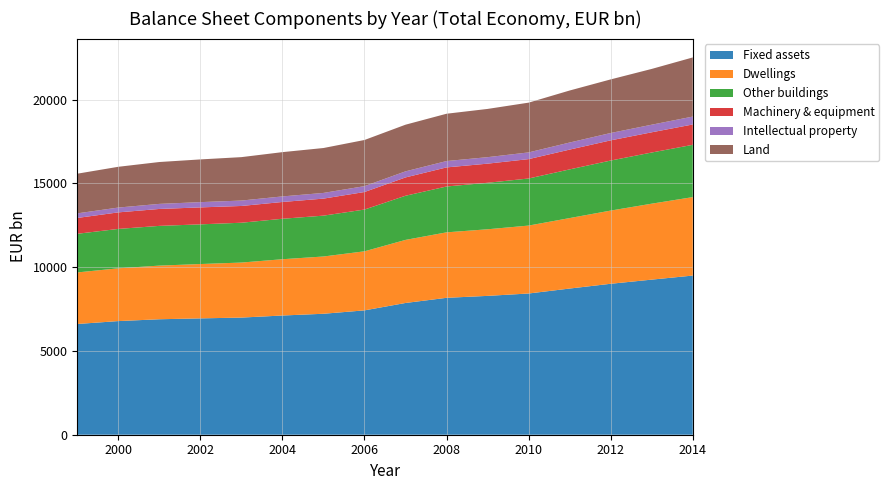

Reading left to right, list all the values displayed in this chart.

Fixed assets: 6609.4	6782.9	6891.8	6944.5	6991.5	7115.3	7219.8	7422.2	7863.8	8171.5	8287.3	8429.2	8724.8	9009.4	9257.2	9499.4
Dwellings: 3076.9	3149.7	3201.6	3242.9	3284.4	3359.3	3417.6	3524.8	3764.5	3907.5	3974.9	4053.6	4205.8	4368.9	4532.8	4682.4
Other buildings: 2306.9	2350.8	2371.3	2368.8	2377.0	2415.1	2438.5	2492.7	2635.1	2736.7	2775.6	2809.9	2906.0	2986.3	3054.0	3121.2
Machinery & equipment: 945.0	987.3	1010.4	1012.0	1000.3	1001.8	1016.4	1046.9	1093.4	1139.6	1141.0	1156.6	1181.3	1204.6	1206.7	1214.7
Intellectual property: 273.6	287.8	302.4	314.3	323.3	332.3	339.9	350.1	363.2	379.3	387.8	400.8	422.4	439.5	453.7	471.5
Land: 2367.7	2433.2	2498.8	2549.2	2591.6	2642.5	2679.8	2754.6	2784.2	2823.7	2878.6	2970.1	3104.3	3198.6	3328.3	3529.0